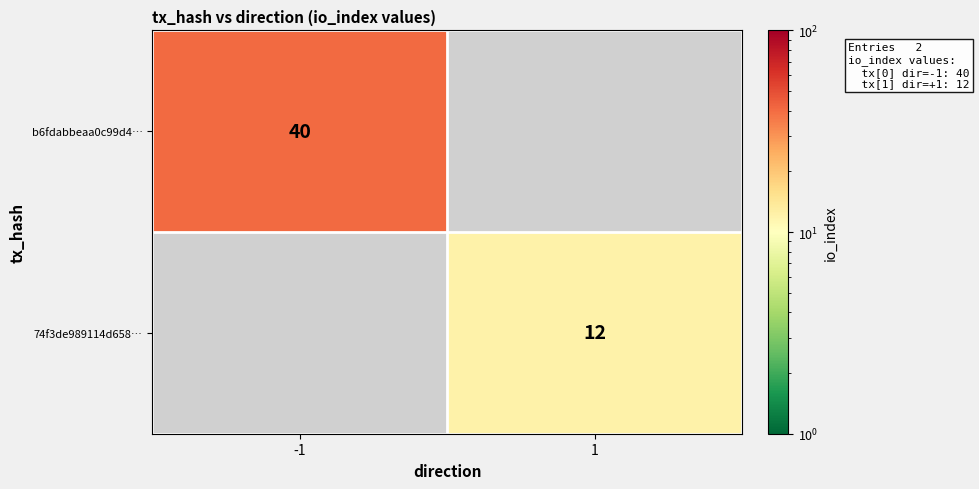

The value of b6fdabbeaa0c99d4… at -1 is 40. True or false?

True